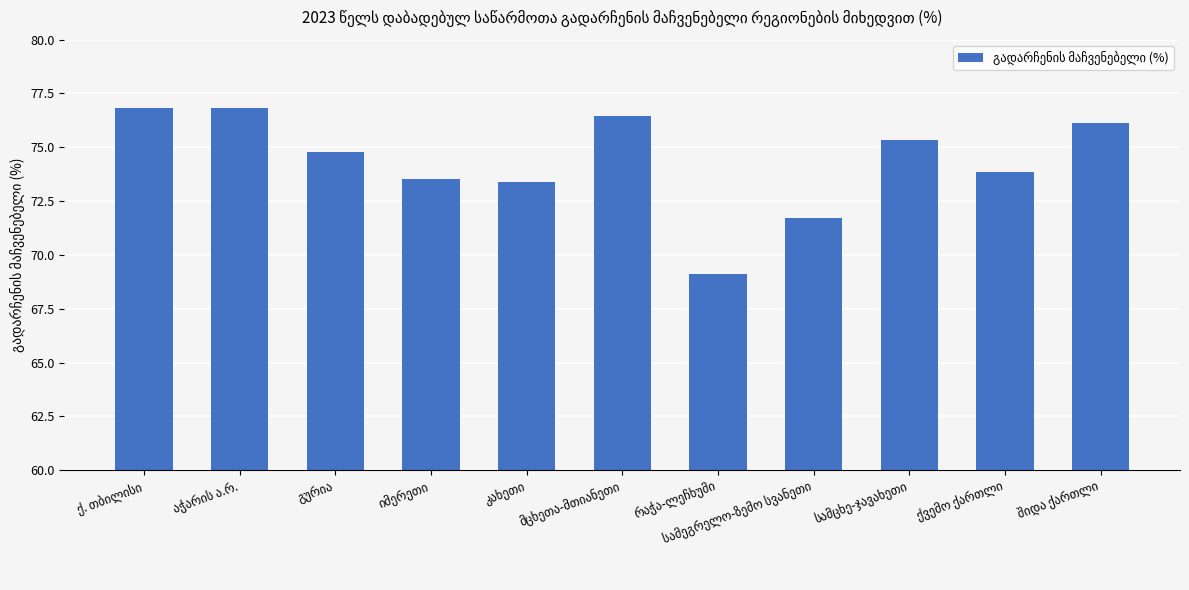

What is the greatest value displayed?

76.8